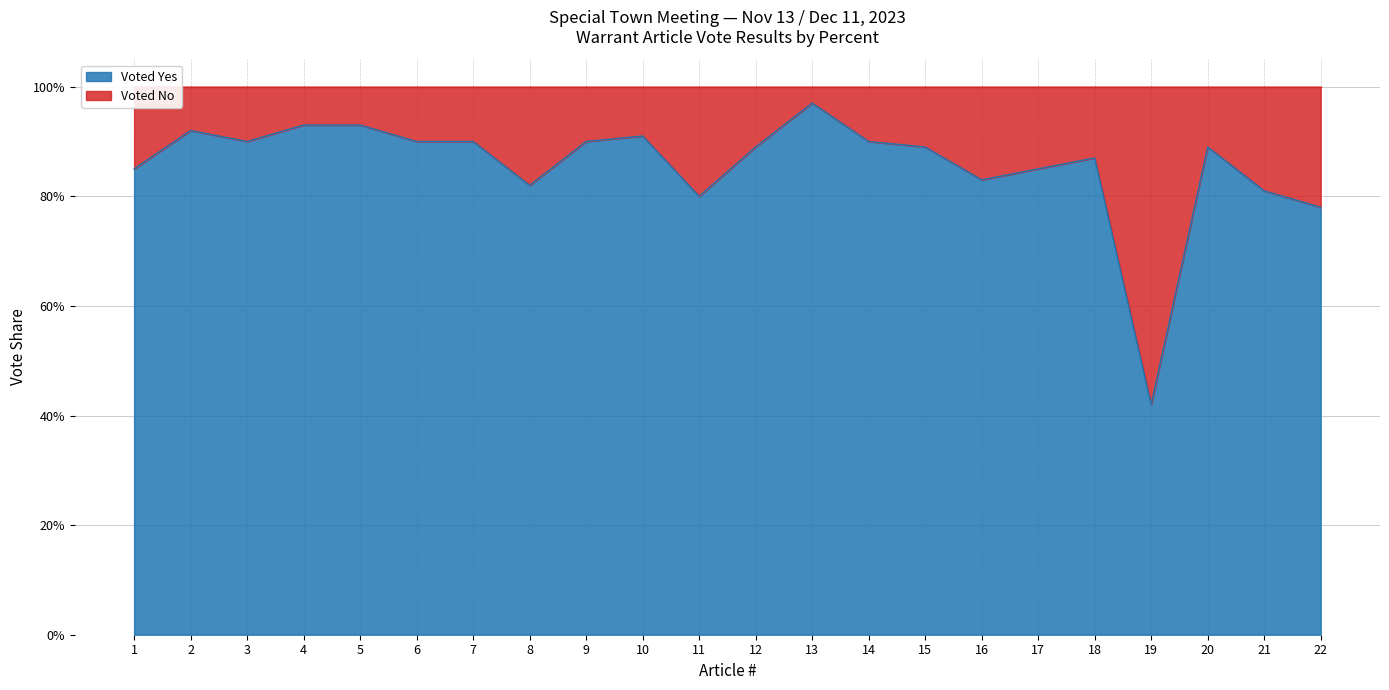

Reading right to left, list all the values displayed in this chart.

0.8	0.8	0.9	0.4	0.9	0.8	0.8	0.9	0.9	1.0	0.9	0.8	0.9	0.9	0.8	0.9	0.9	0.9	0.9	0.9	0.9	0.8